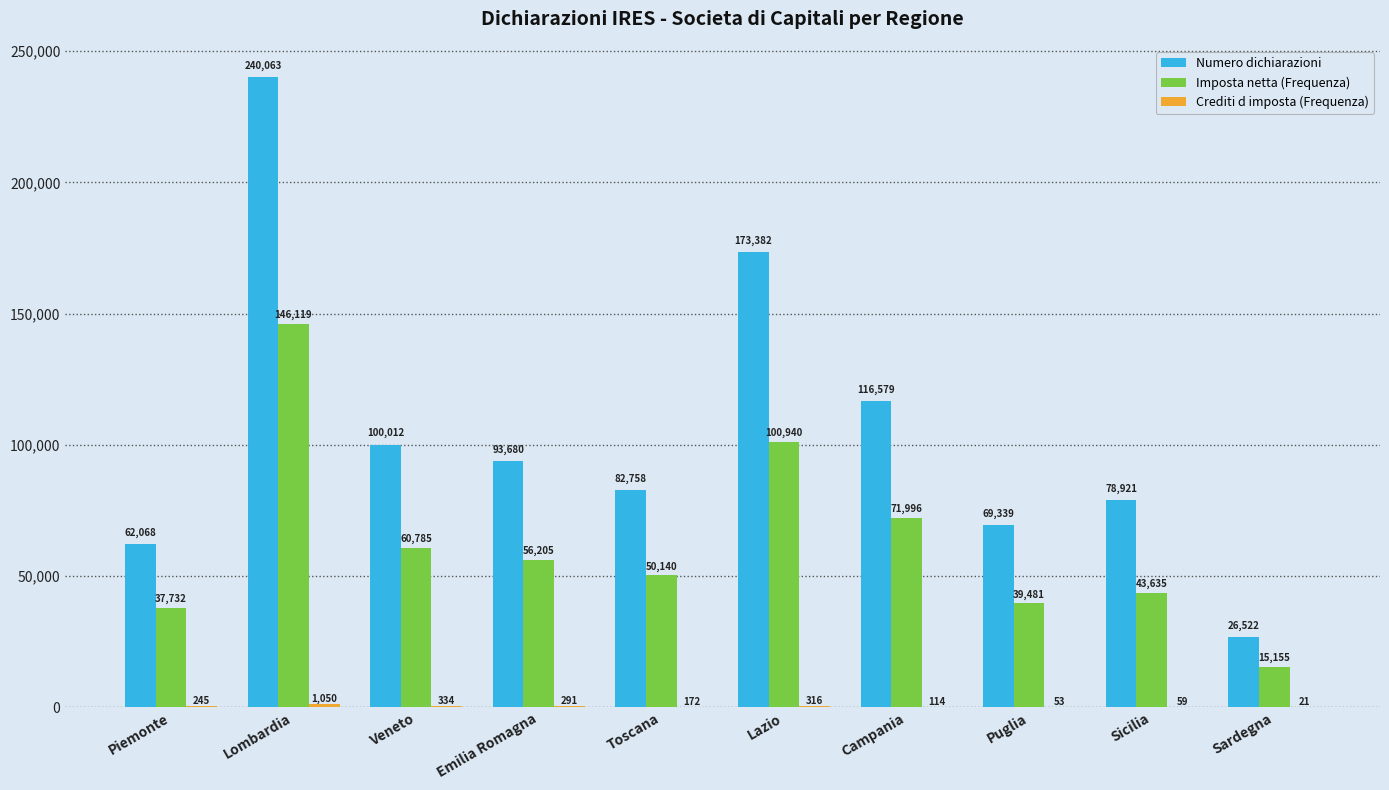

Between Emilia Romagna and Toscana, which series saw the biggest shift?

Numero dichiarazioni